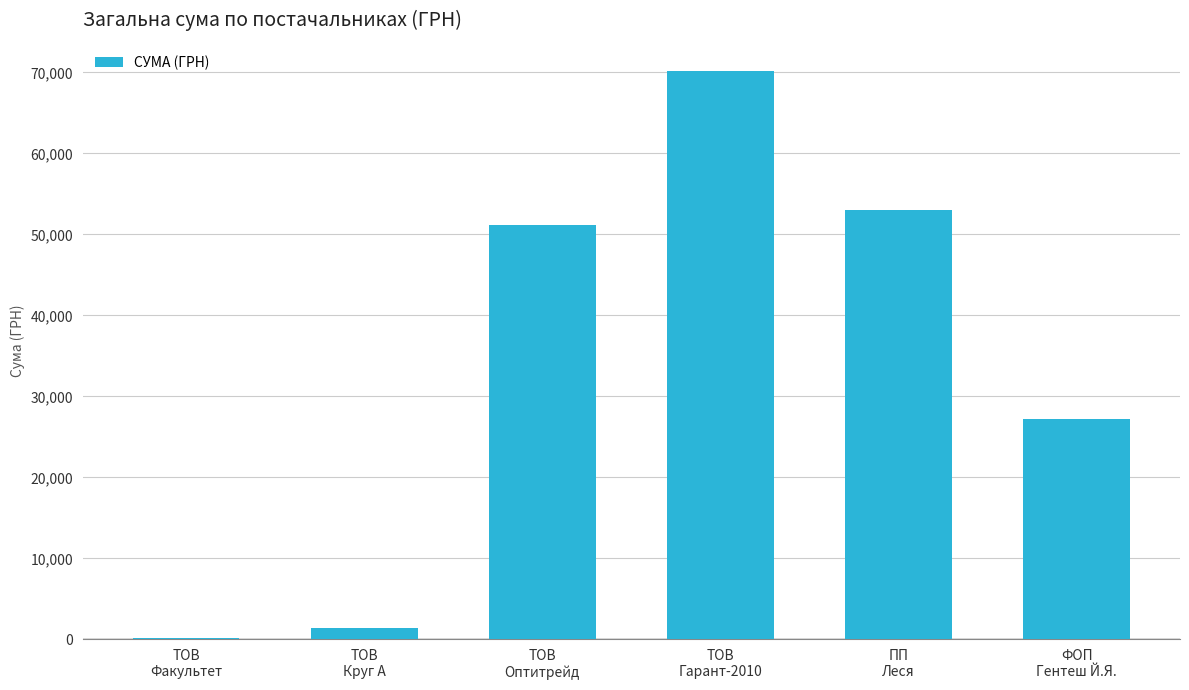

What is the sum of the values at ТОВ
Гарант-2010 and ТОВ
Круг А?

71609.2